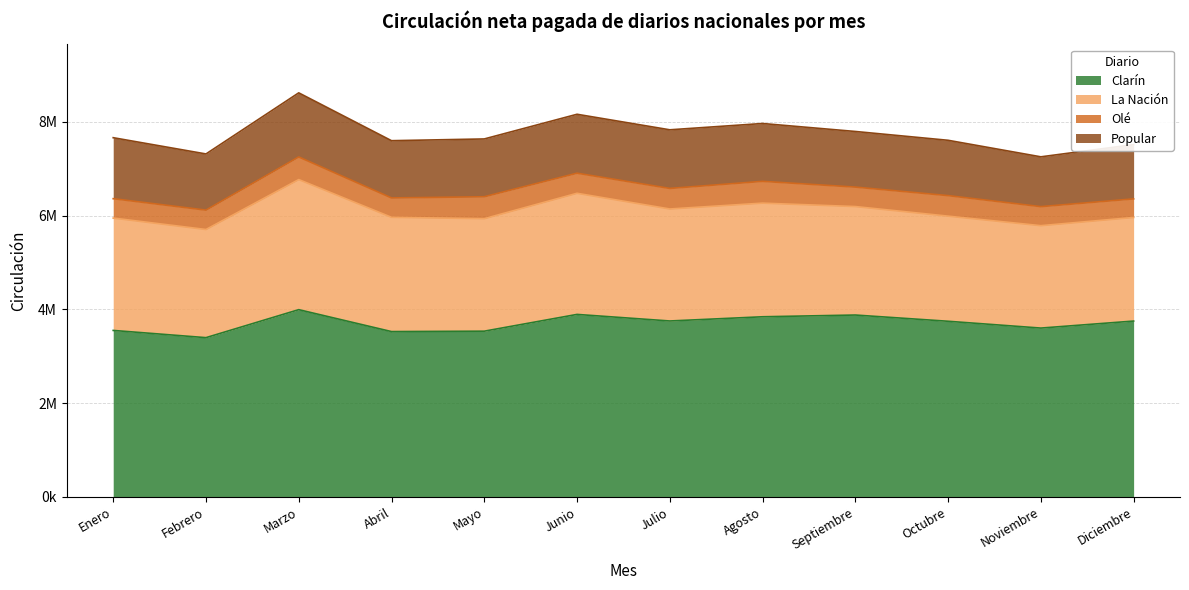

How many distinct data groups are displayed?

4